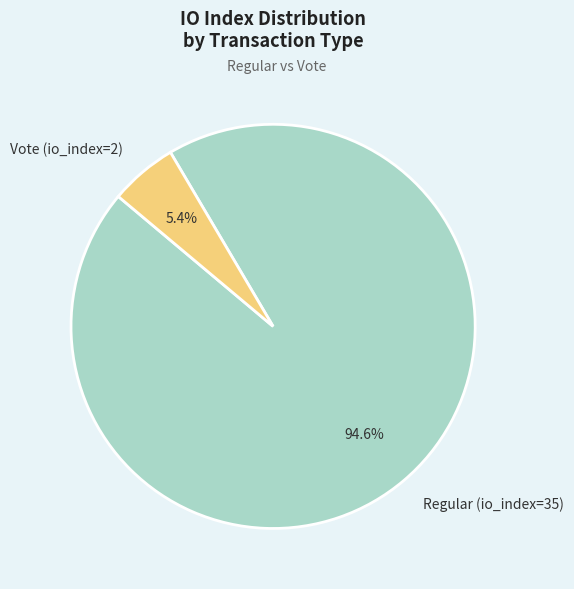

To the nearest percent, what is the average slice percentage?

50%